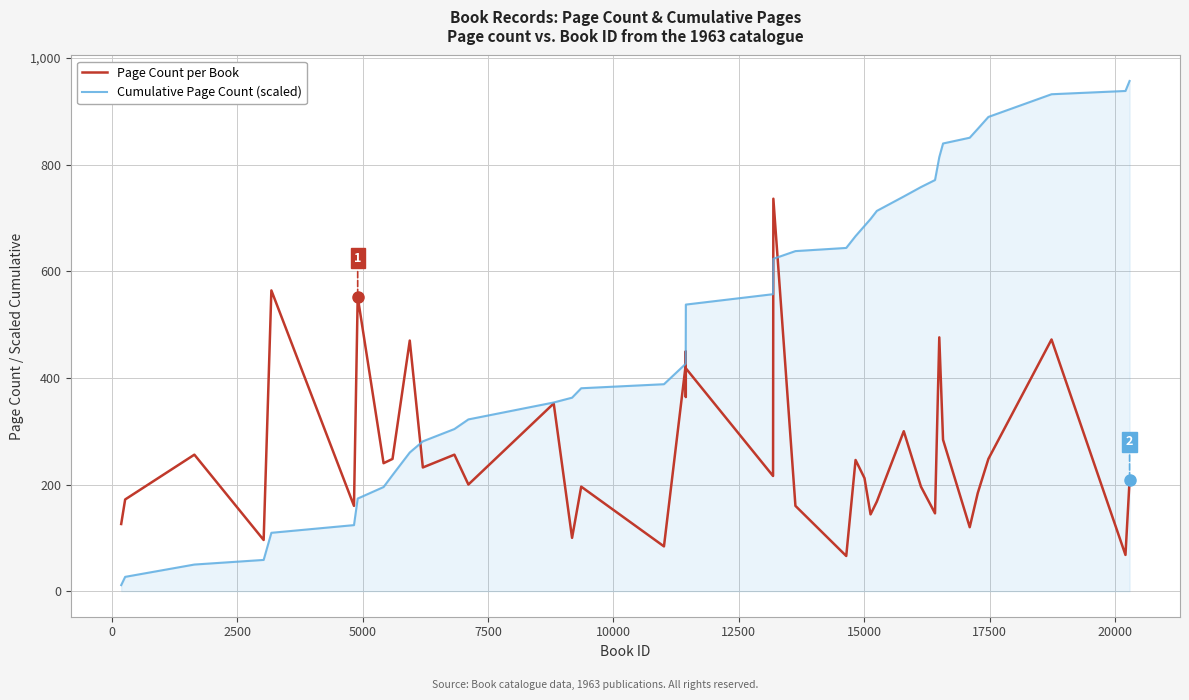

Which series has the largest range (max minus min)?

Cumulative Page Count (scaled)